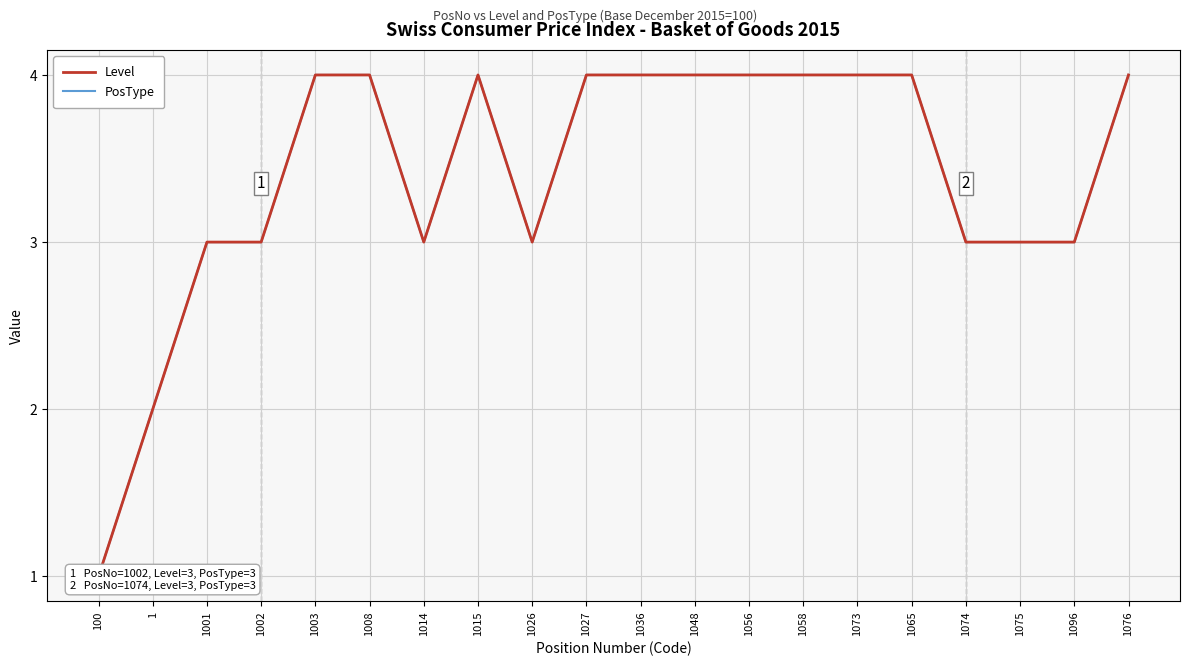

True or false: PosType and Level intersect in this chart.

False